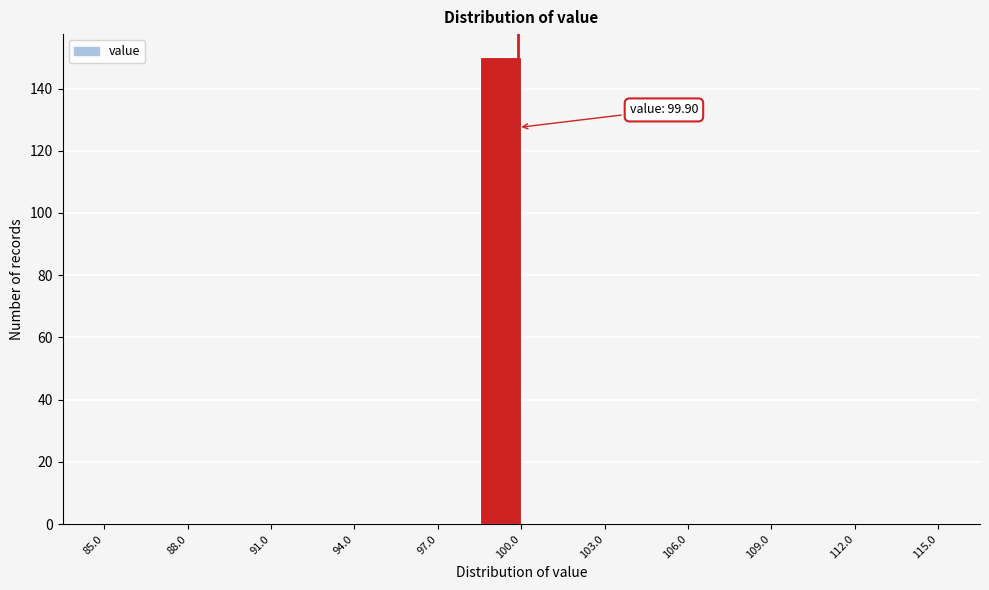

Around what value on the x-axis is the tallest bar? Give the approximate position of its centre, as read against the axis.

99.5